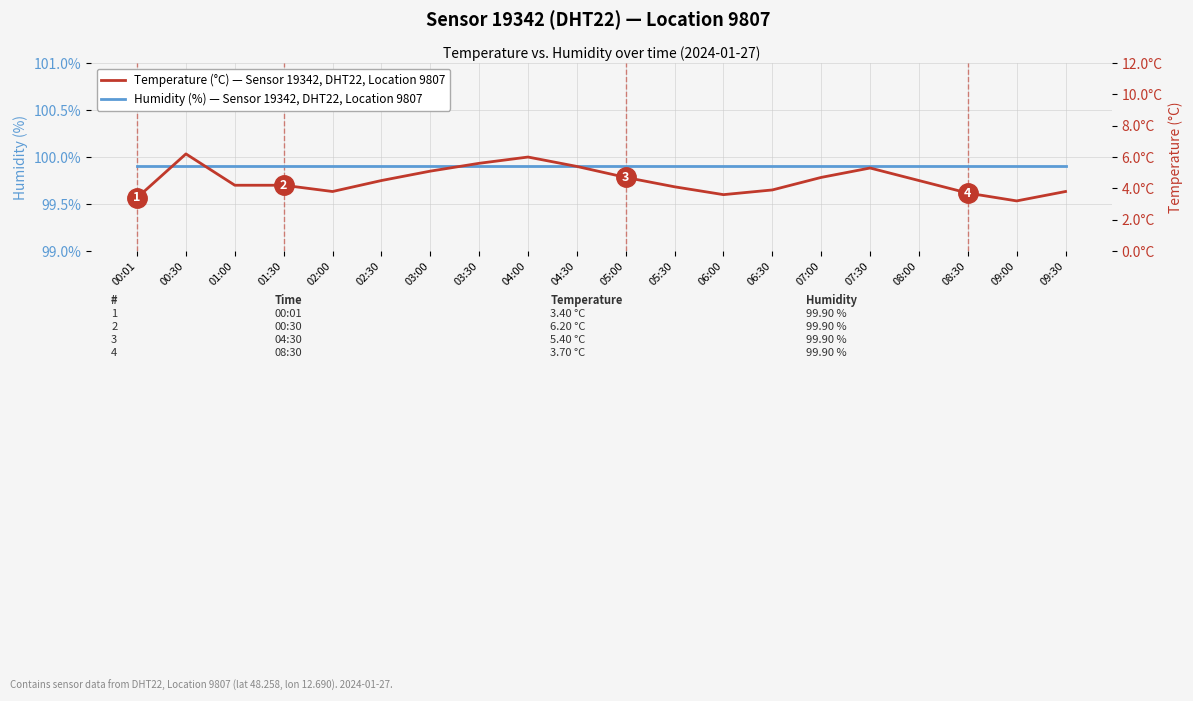

True or false: Humidity (%) — Sensor 19342, Location 9807 and Temperature (°C) — Sensor 19342, Location 9807 intersect in this chart.

False